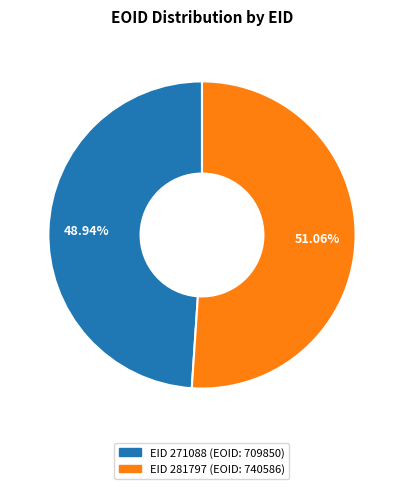

Does any single category account for the majority?

Yes